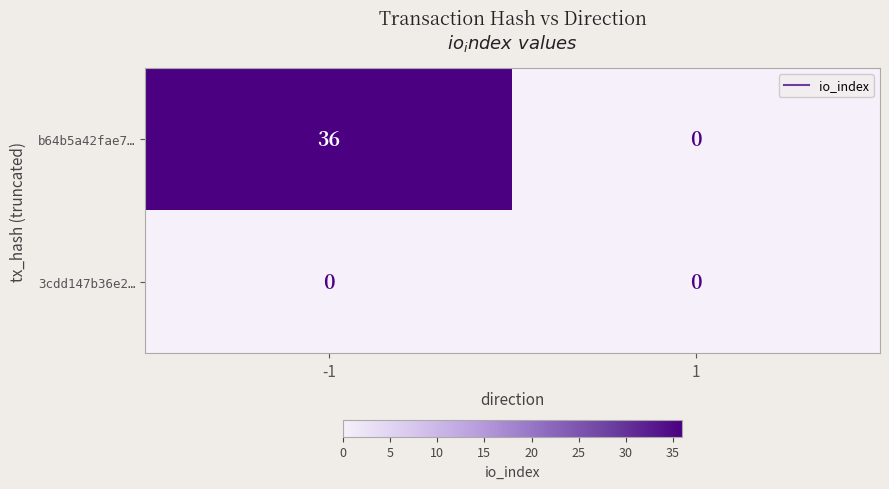

What is the difference between the maximum and minimum values in the b64b5a42fae7… series?

36